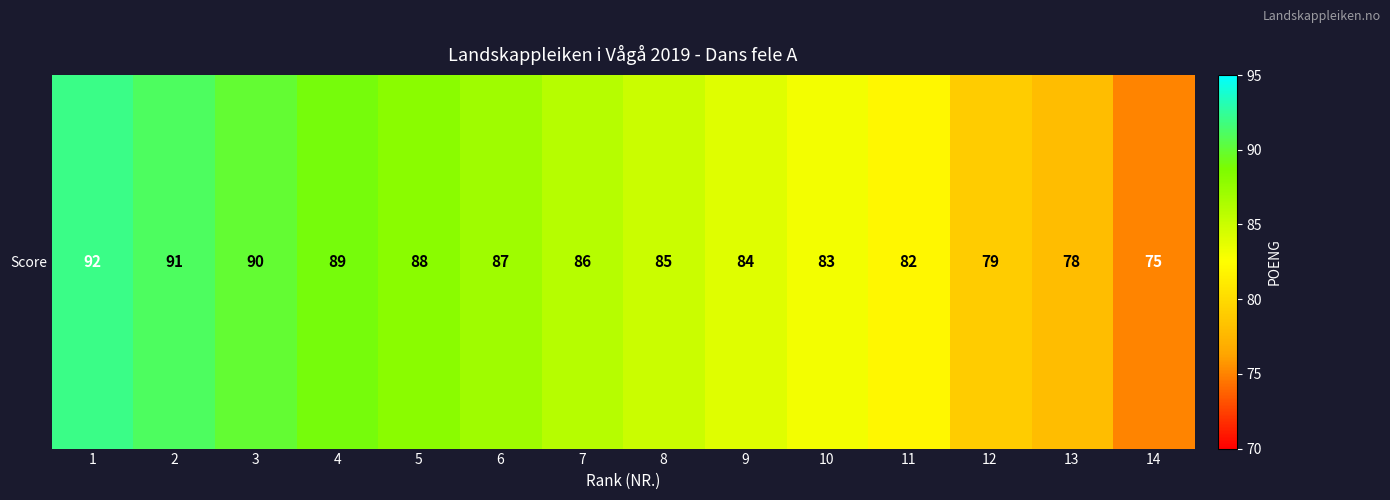

At which label does the data first exceed 86?

1